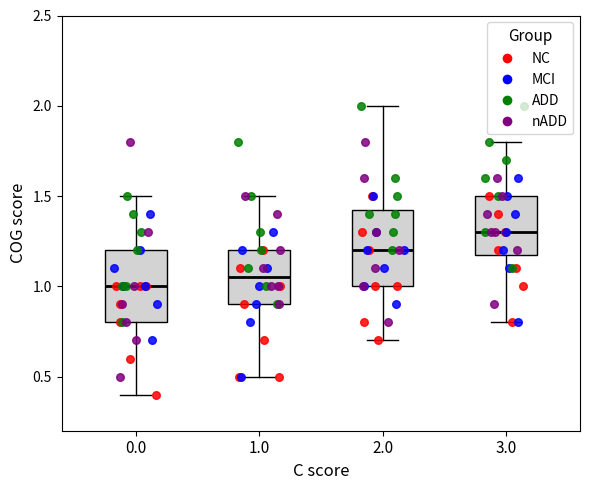

Reading left to right, transcribe this box plot: for each box, give where its median line is, the range the box spans, and where its two whiskers end, as read against the y-axis. The values are not printed on the chart, so give them approximately, as read against the axis.

0.0: median 1.00, box 0.80 to 1.20, whiskers 0.40 to 1.50
1.0: median 1.05, box 0.90 to 1.20, whiskers 0.50 to 1.50
2.0: median 1.20, box 1.00 to 1.45, whiskers 0.70 to 2.00
3.0: median 1.30, box 1.20 to 1.50, whiskers 0.80 to 1.80